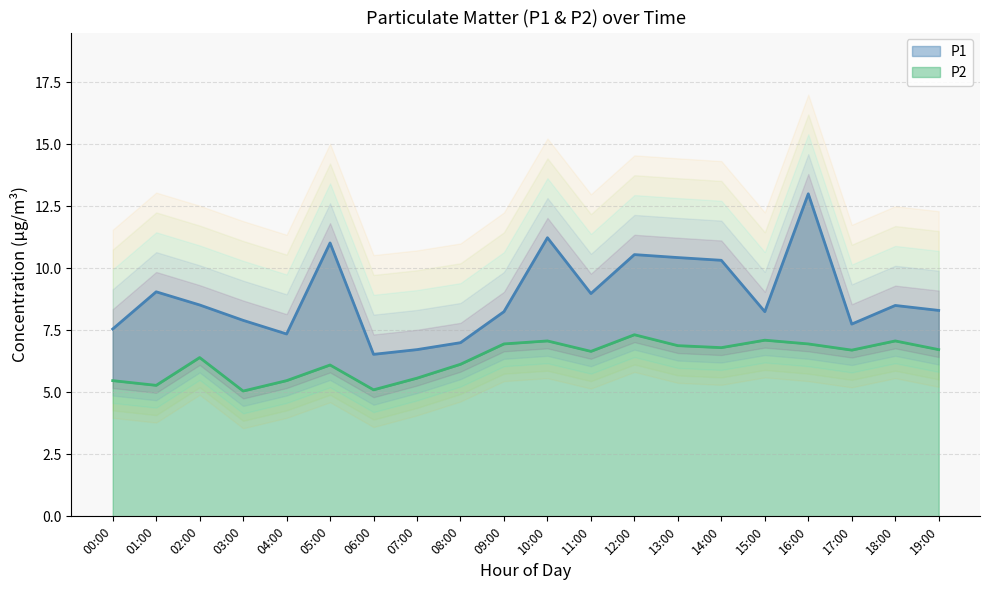

What is the average value of the P2 line series?

6.3